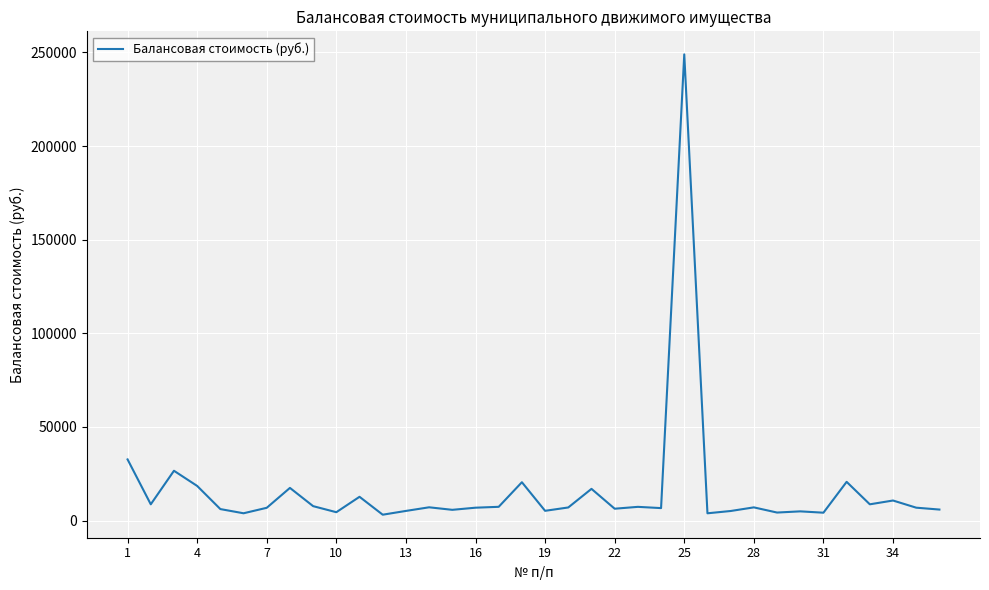

What is the average value?

16187.0